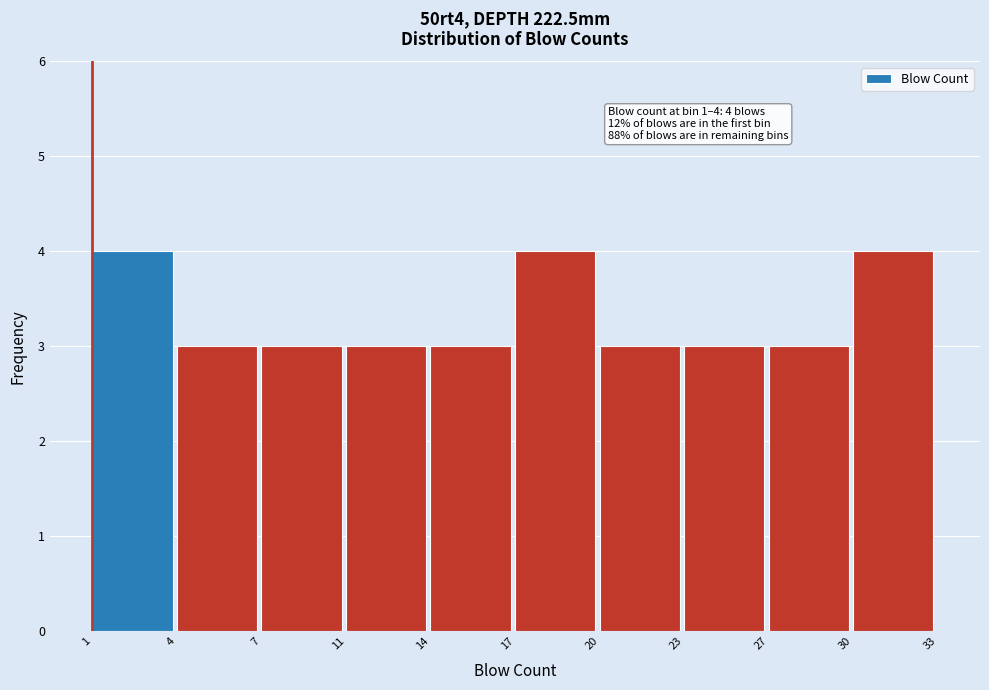

Reading left to right, transcribe all the data shown in this chart.

1=4	4=3	7=3	11=3	14=3	17=4	20=3	23=3	27=3	30=4